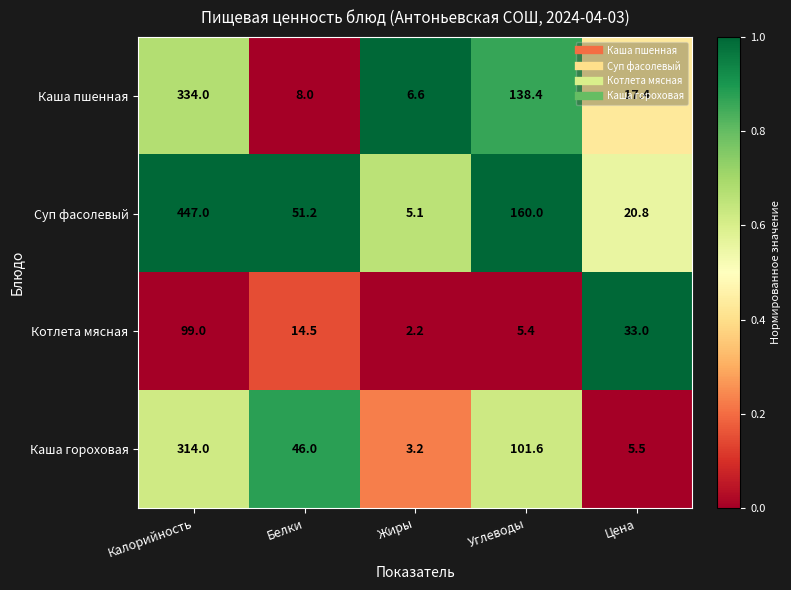

The Каша гороховая series shows 8.1 at Цена. True or false?

False